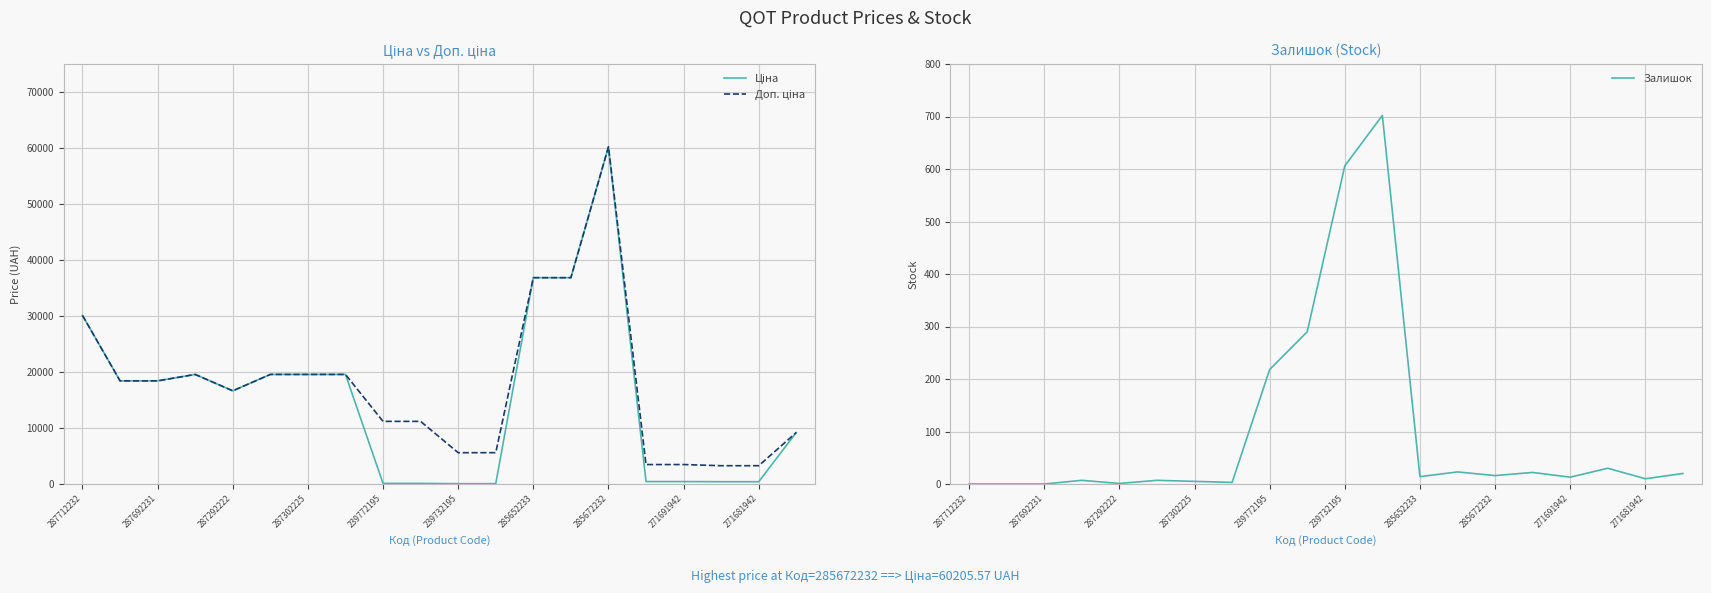

True or false: Ціна and Доп. ціна cross at least once.

False